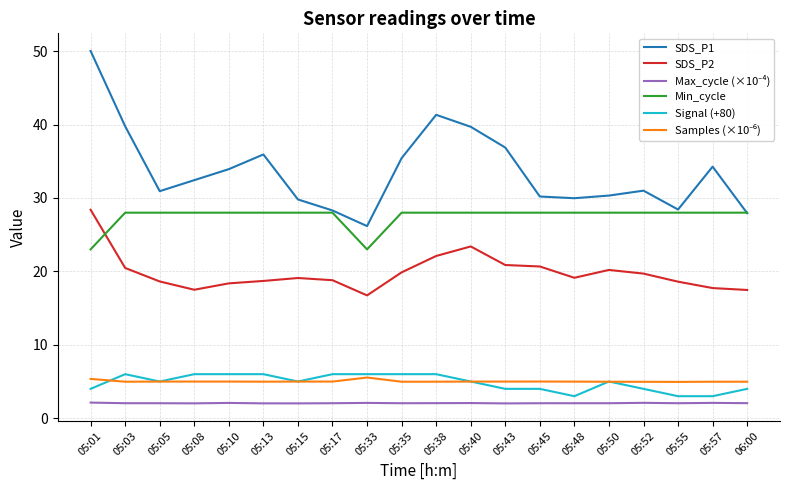

What is the minimum value shown in the chart?

2.0